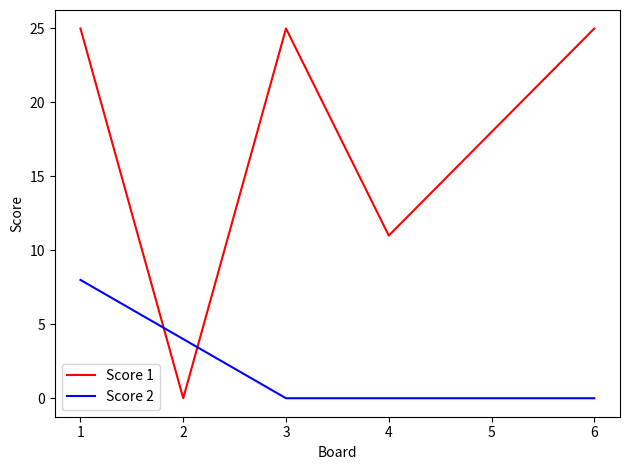

True or false: Score 1 has a value of 39 at 1.

False